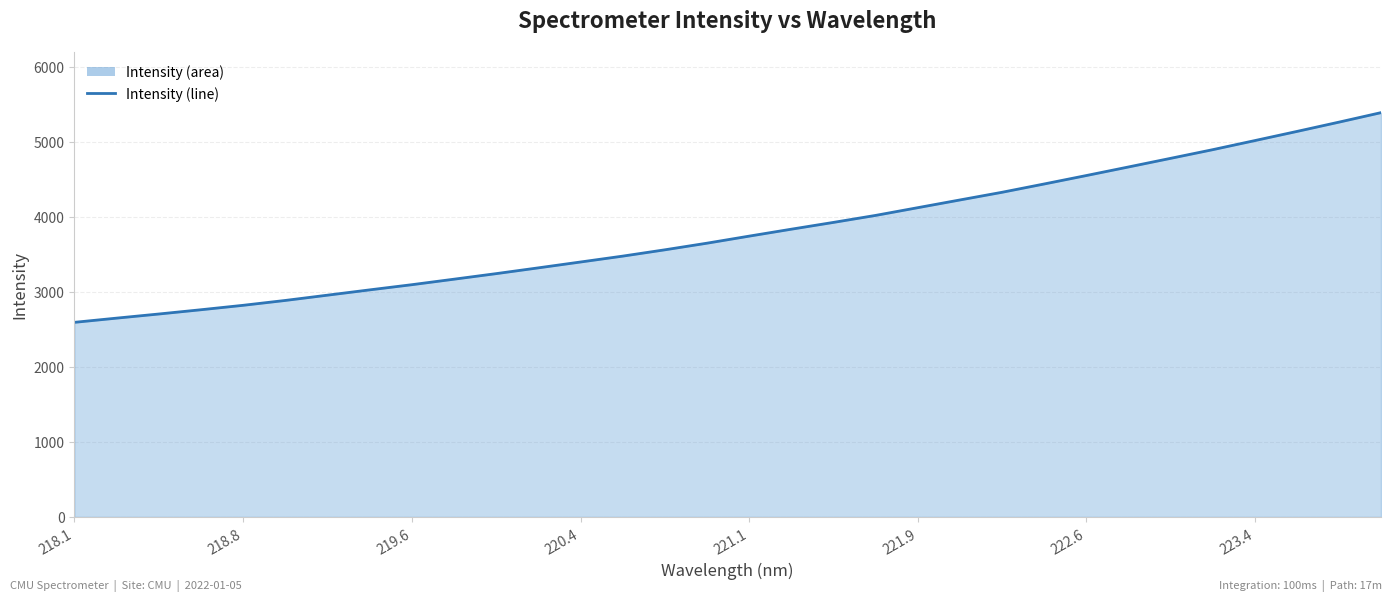

Is it true that the value at 220.4 is 3396.6?

True